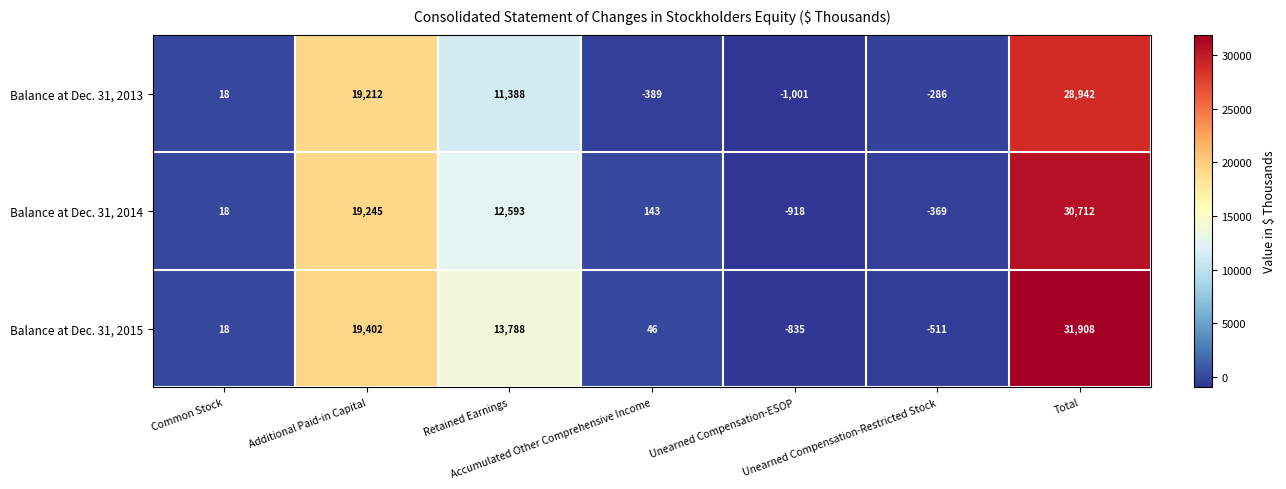

How many data points in Balance at Dec. 31, 2014 are less than 143?

3